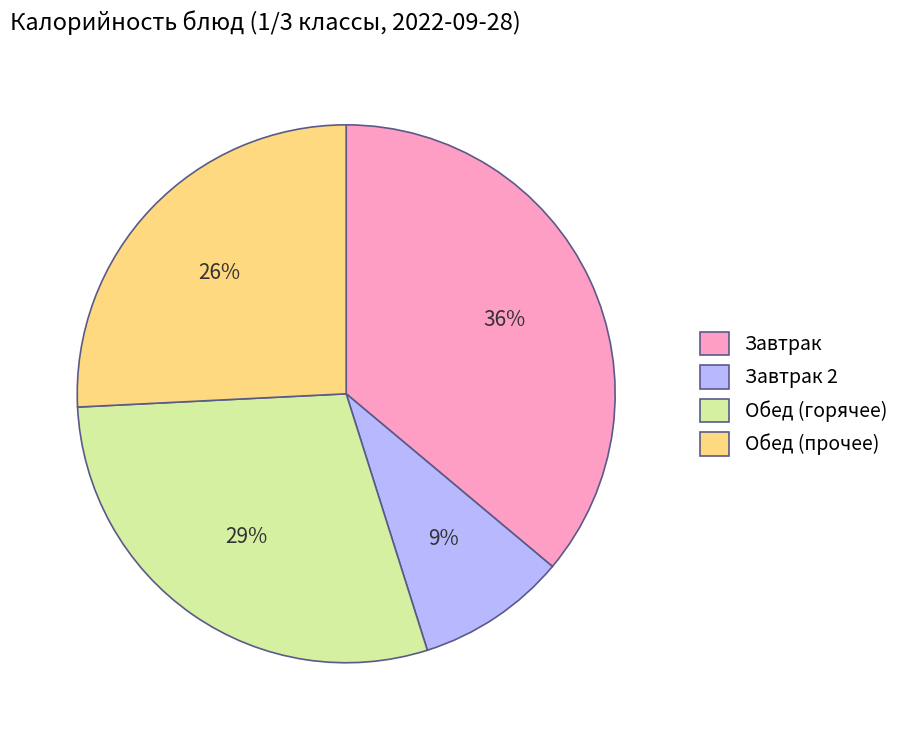

Combined, do Завтрак 2 and Обед (горячее) account for over 50%?

No